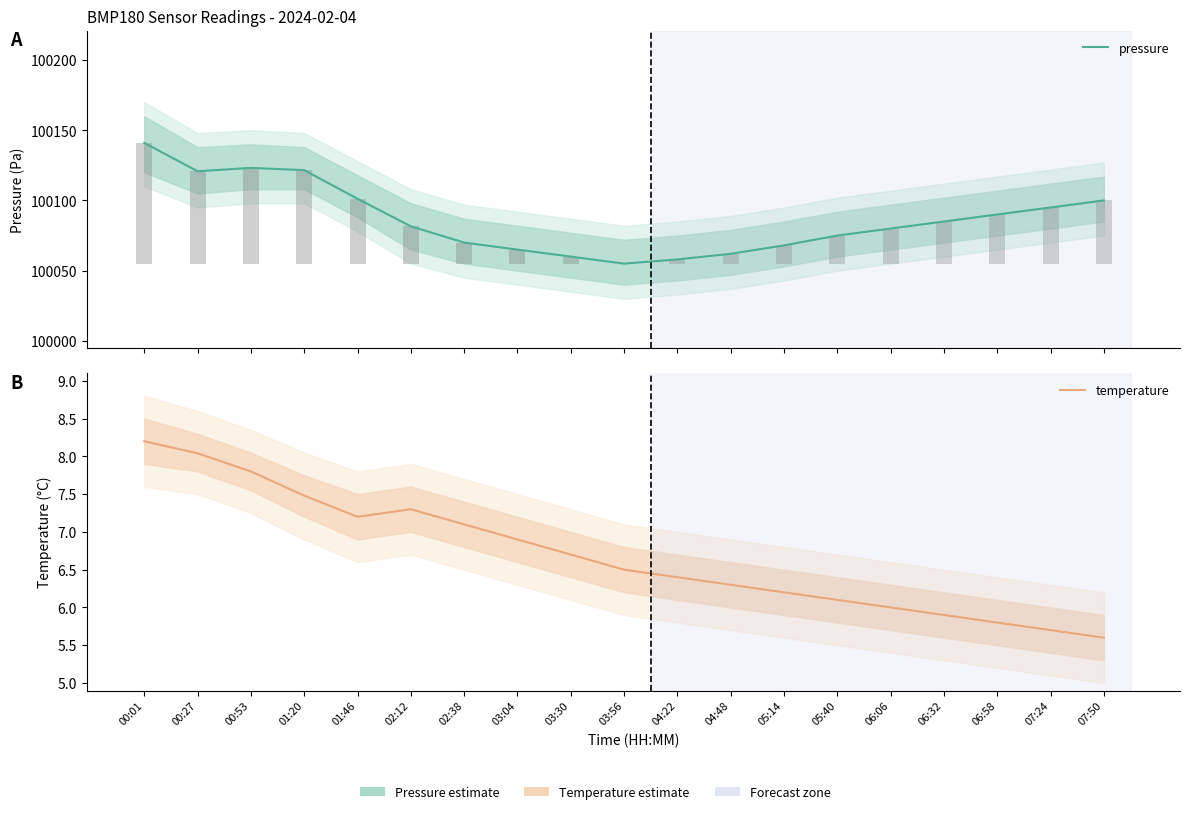

How many distinct data groups are displayed?

2